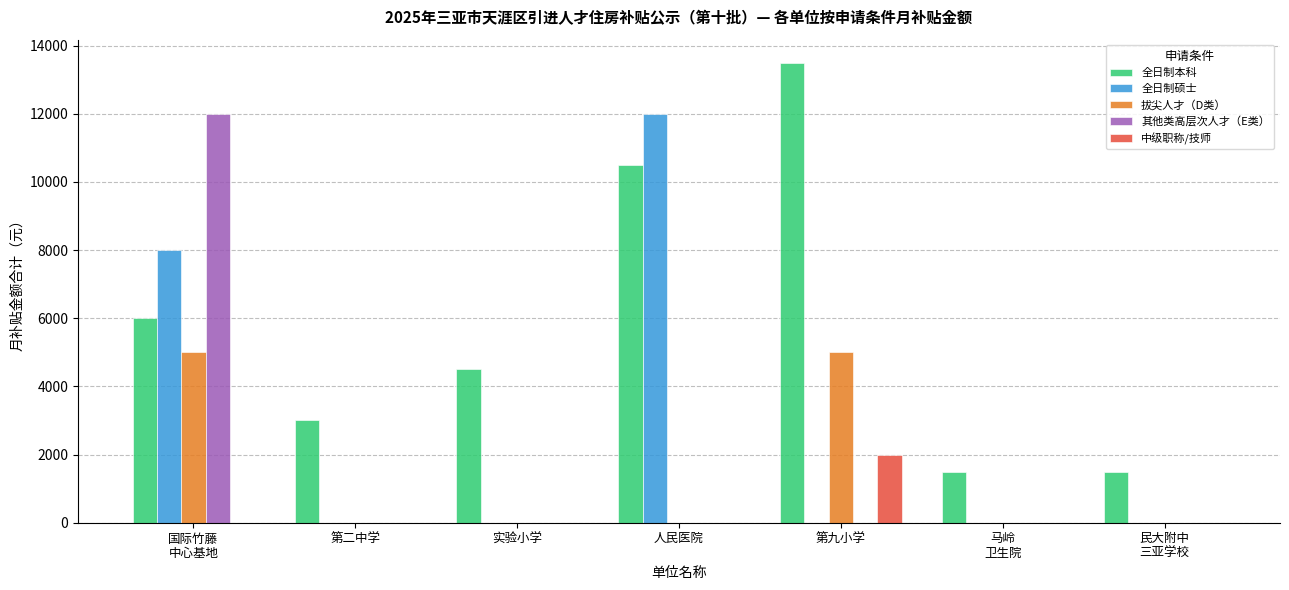

Reading left to right, list all the values displayed in this chart.

全日制本科: 6000	3000	4500	10500	13500	1500	1500
全日制硕士: 8000	0	0	12000	0	0	0
拔尖人才（D类）: 5000	0	0	0	5000	0	0
其他类高层次人才（E类）: 12000	0	0	0	0	0	0
中级职称/技师: 0	0	0	0	2000	0	0